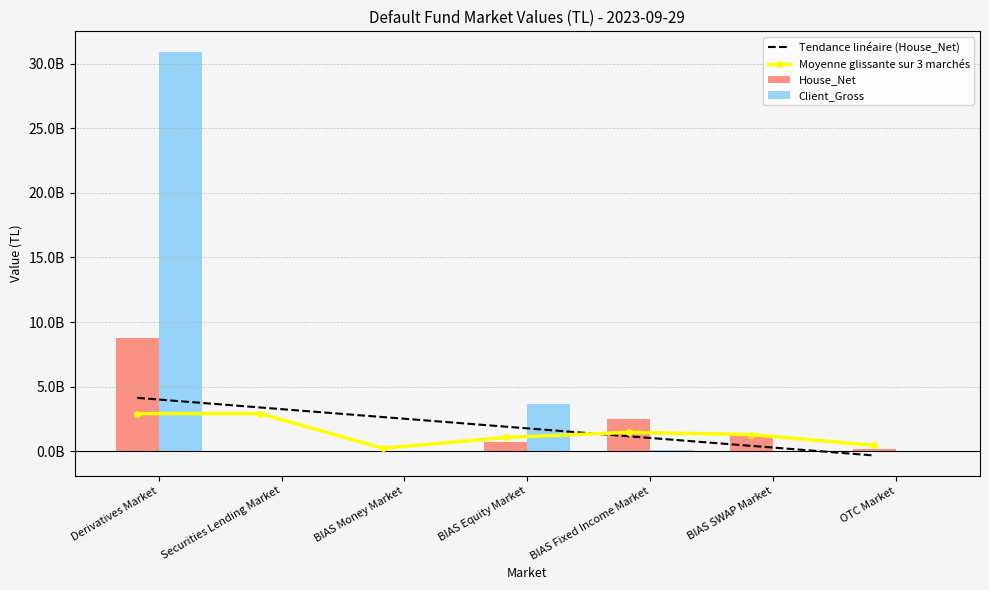

List the series in order of their peak value, lowest first.

House_Net, Client_Gross